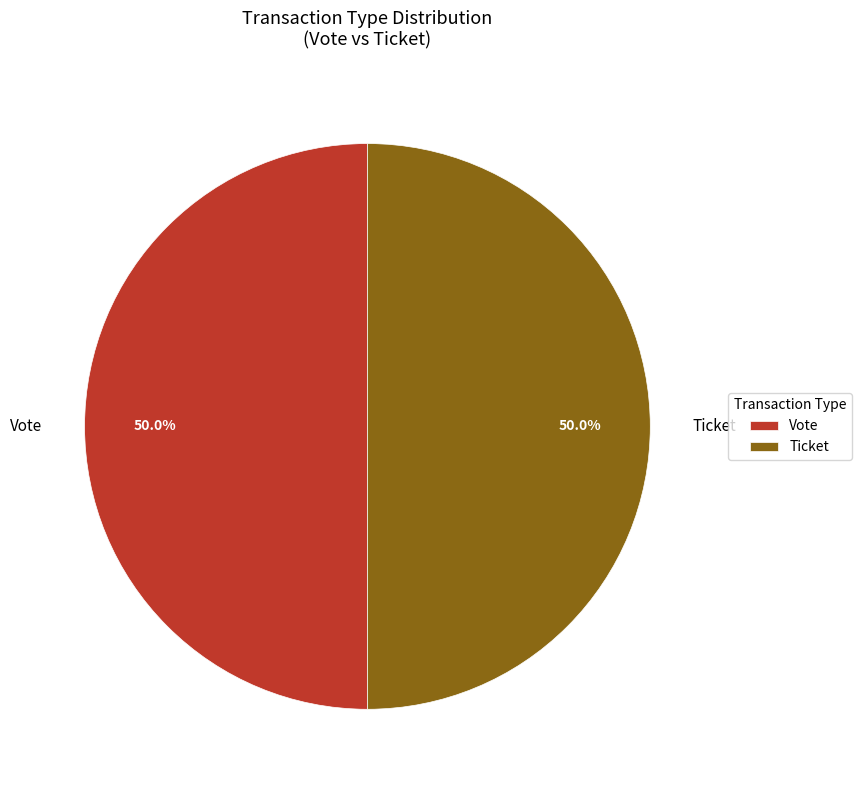

Is the sum of Ticket and Vote greater than half?

Yes